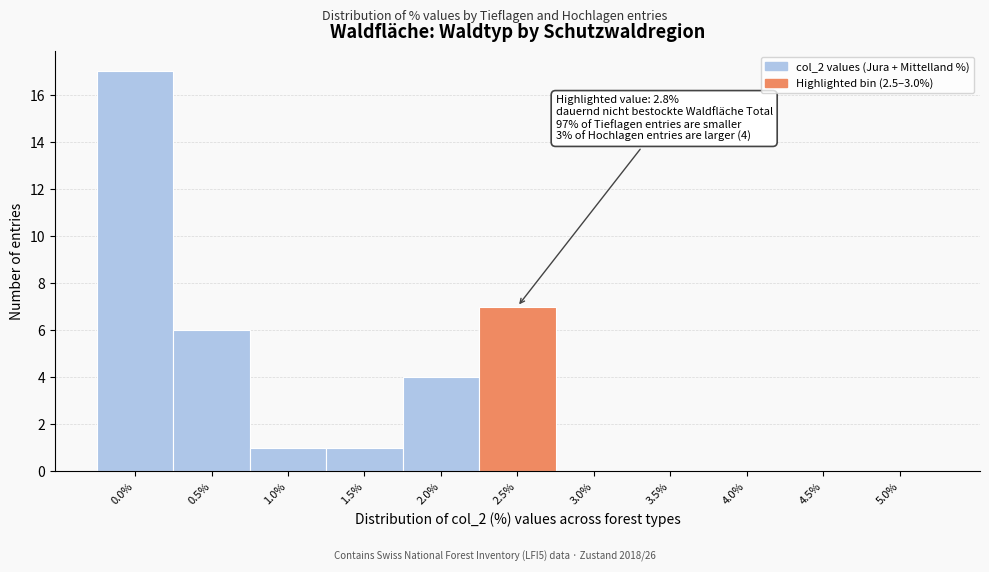

Reading left to right, extract all data points from this chart.

0.0%=17	0.5%=6	1.0%=1	1.5%=1	2.0%=4	2.5%=7	3.0%=0	3.5%=0	4.0%=0	4.5%=0	5.0%=0